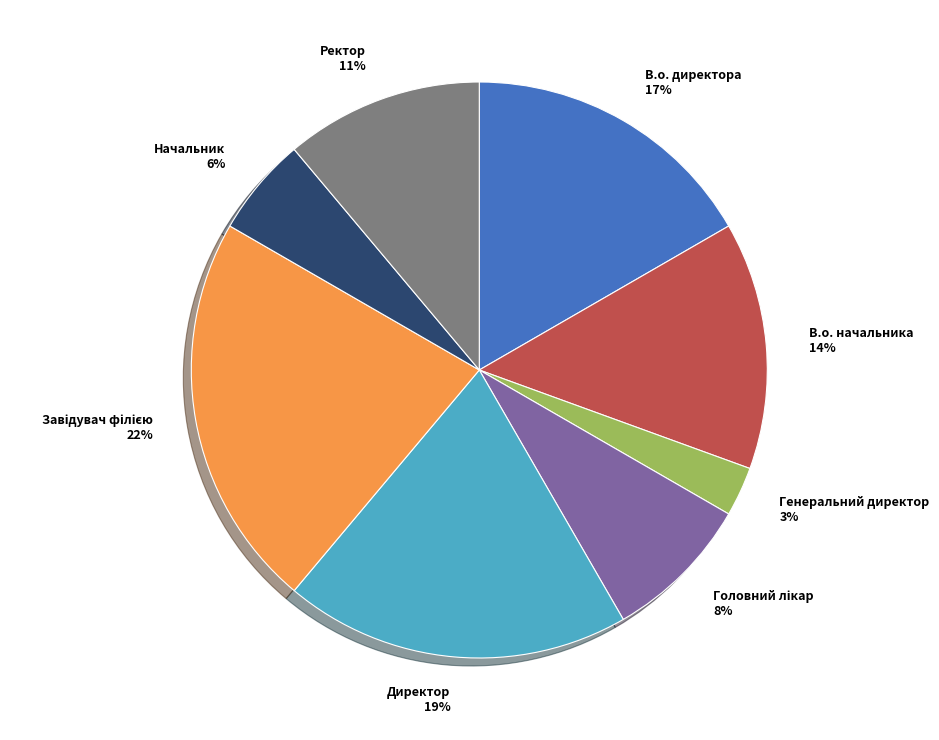

Which slice is the smallest?

Генеральний директор